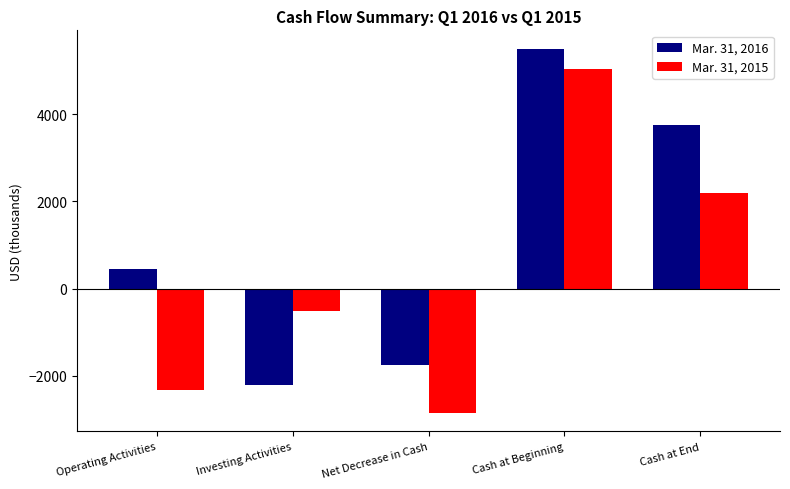

What is the highest value of the Mar. 31, 2015 series?

5037